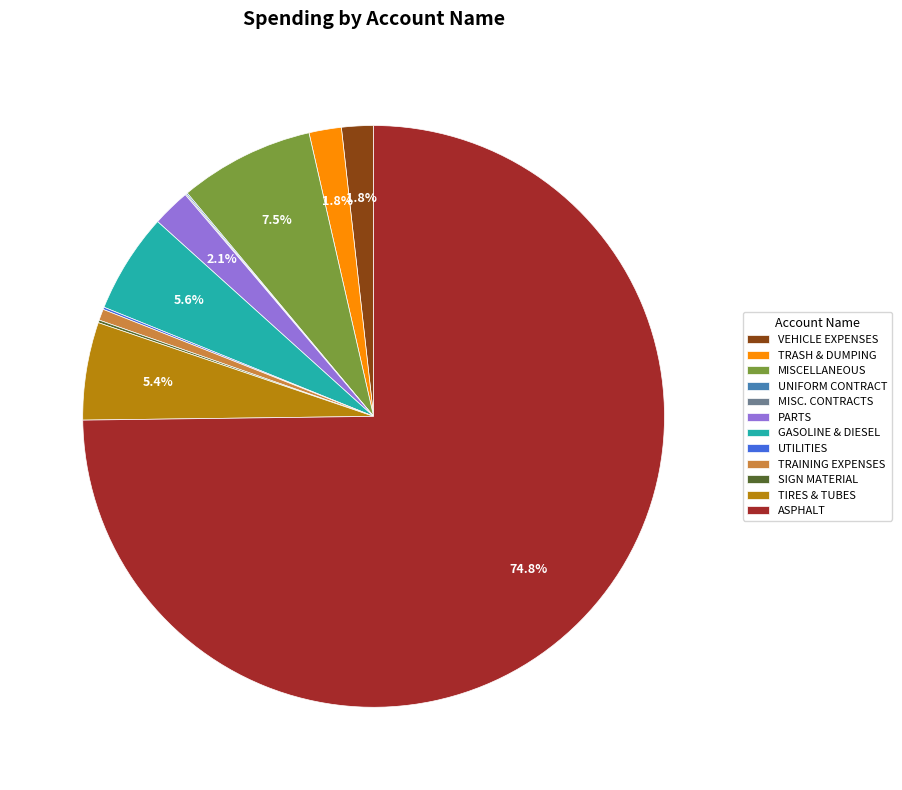

Which slice is the largest?

ASPHALT